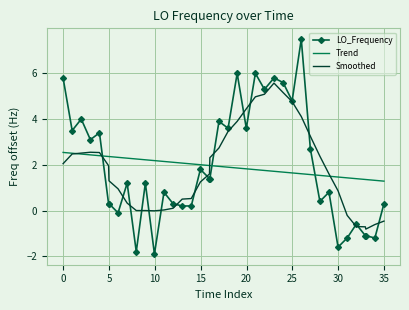

What is the highest value of the Trend series?

2.5